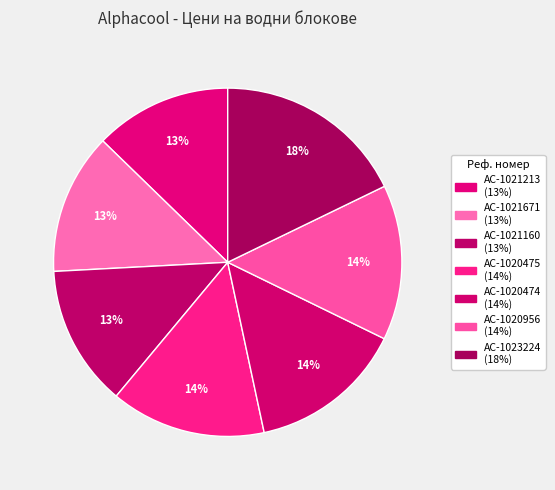

Which slice is the largest?

AC-1023224